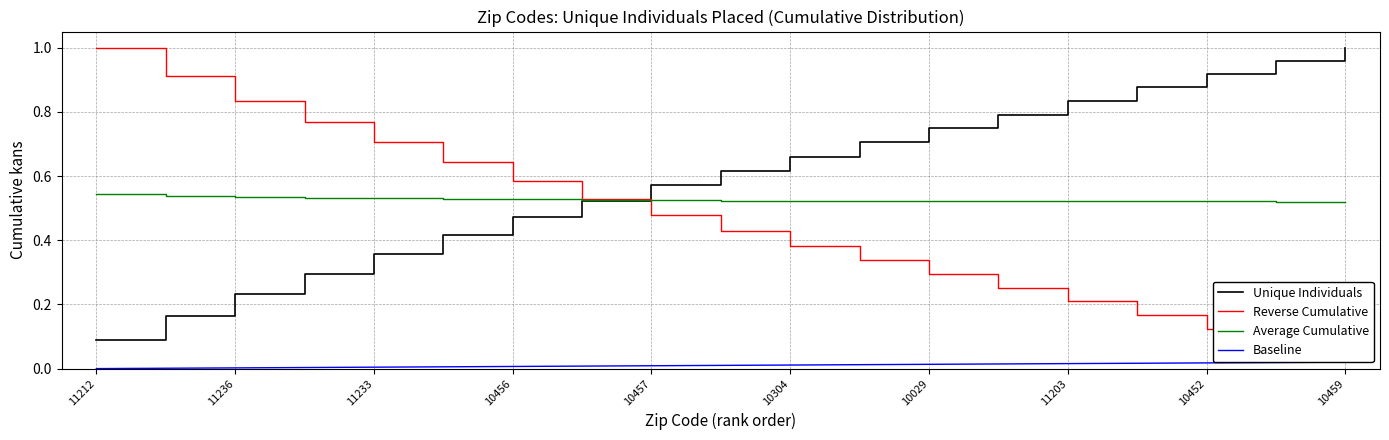

Is it true that Average Cumulative equals 0.9 at 10459?

False